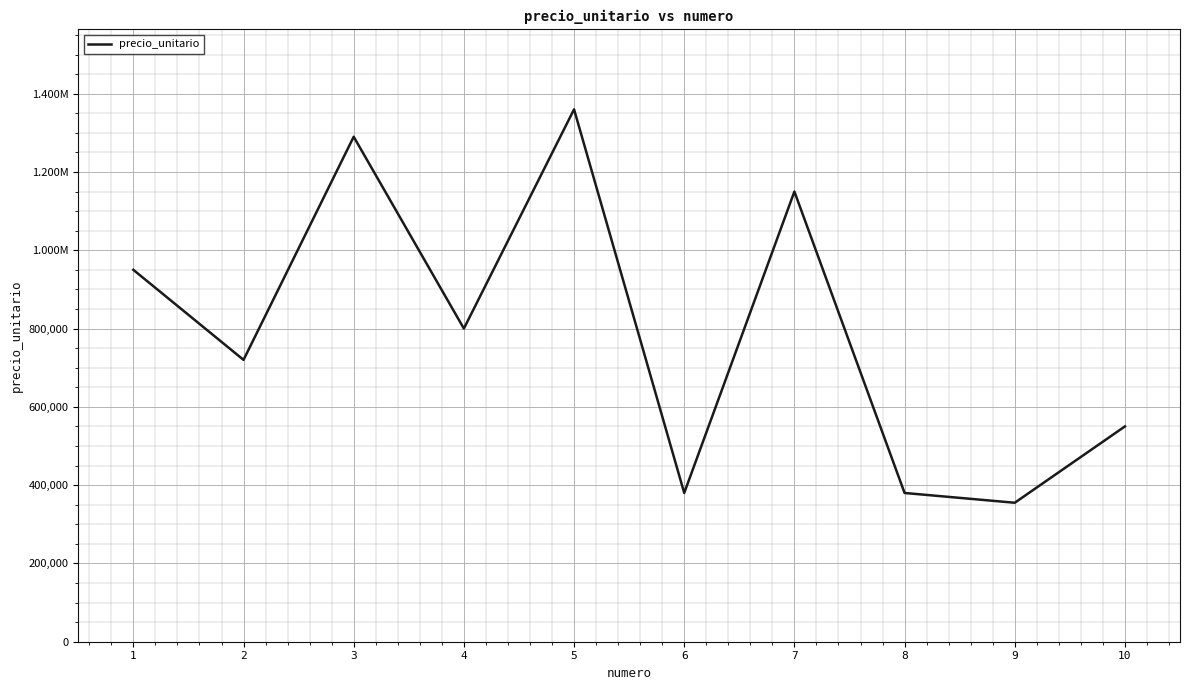

What is the greatest value displayed?

1360000